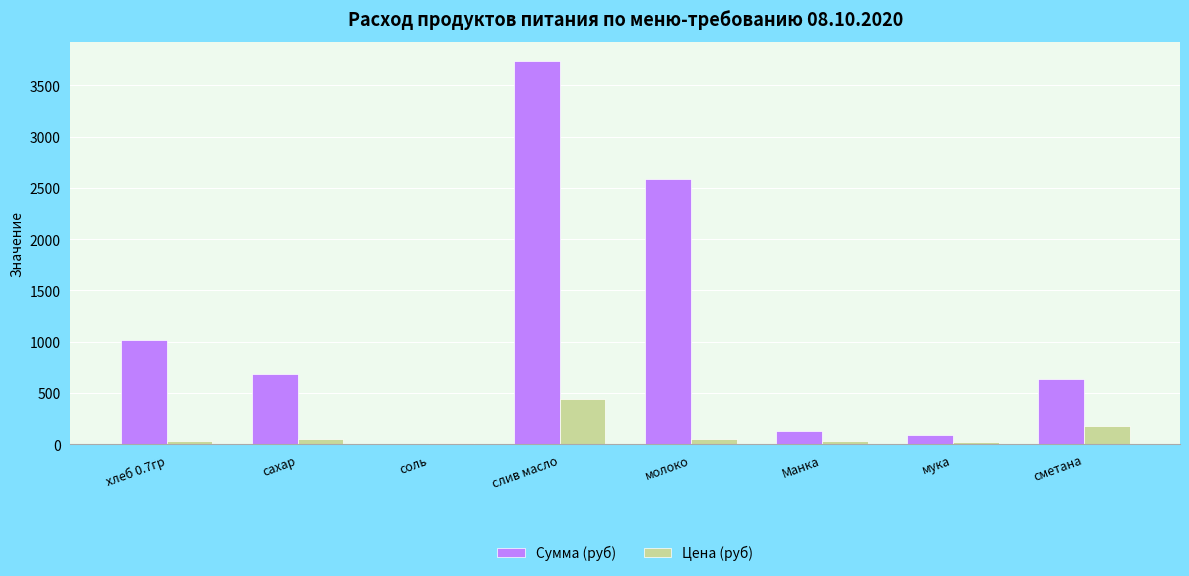

Is it true that Цена (руб) equals 12.0 at соль?

True